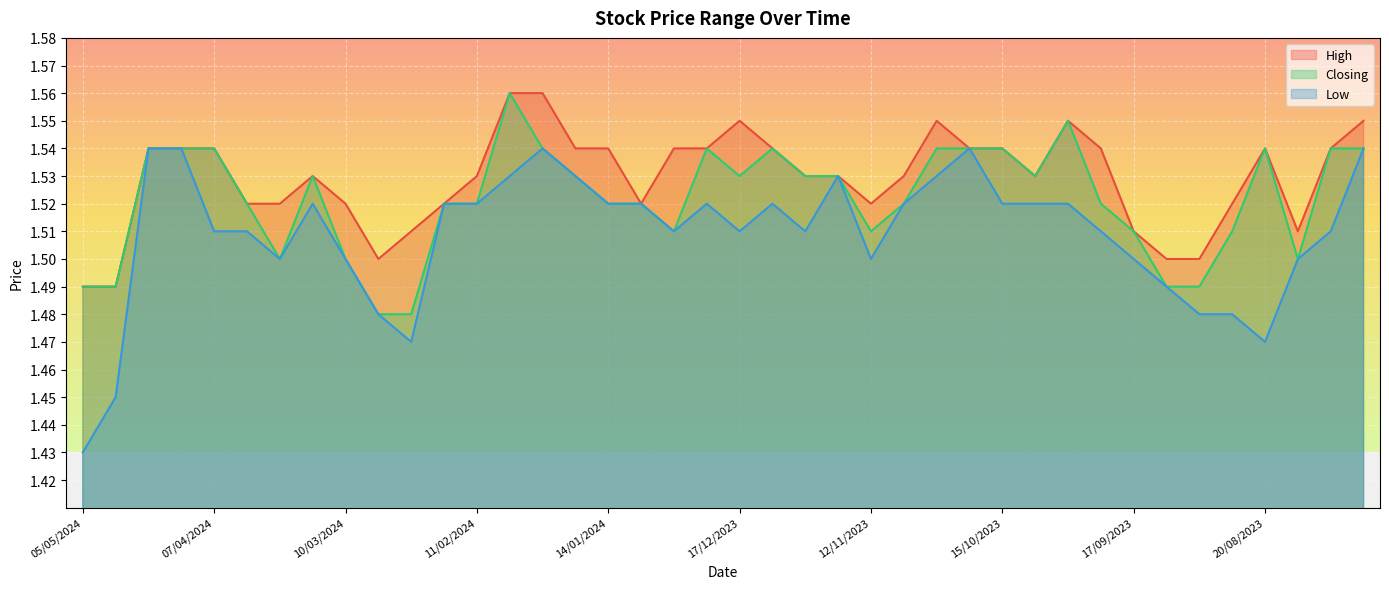

At which category does Closing reach its first local valley?

24/03/2024